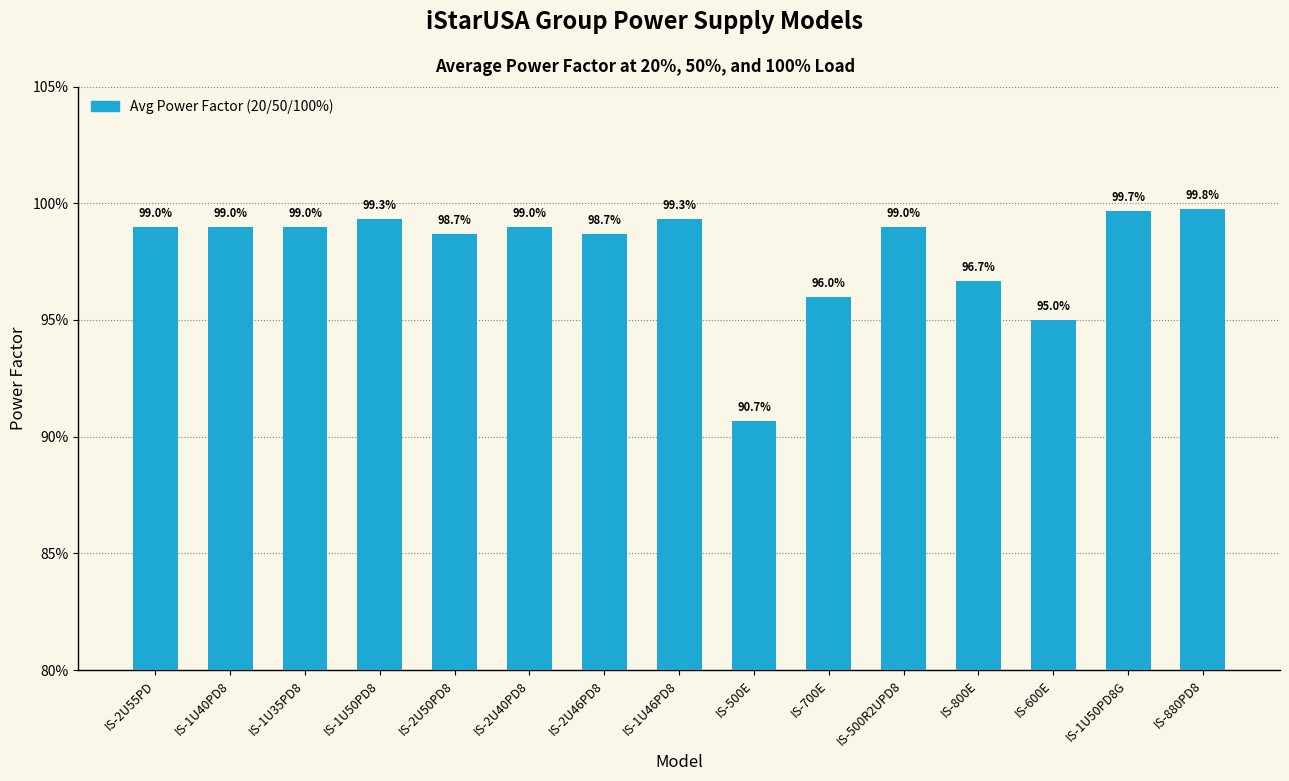

True or false: the data shows 0.9 at IS-600E.

True